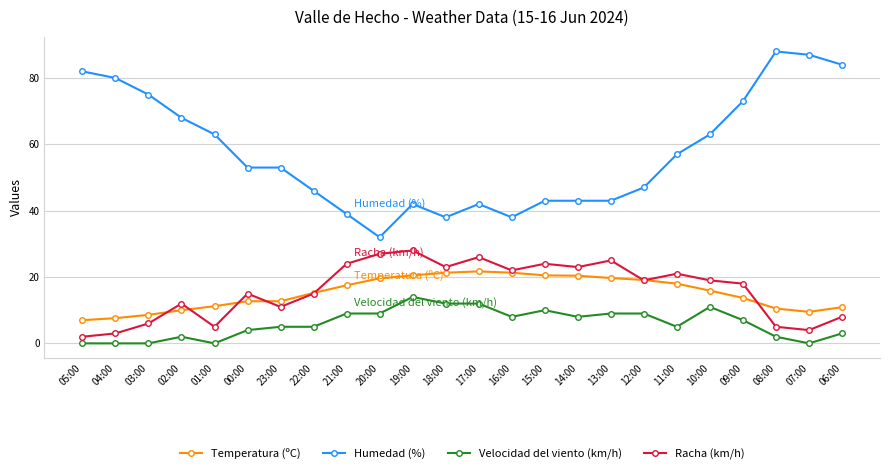

True or false: Racha (km/h) and Temperatura (ºC) intersect in this chart.

True